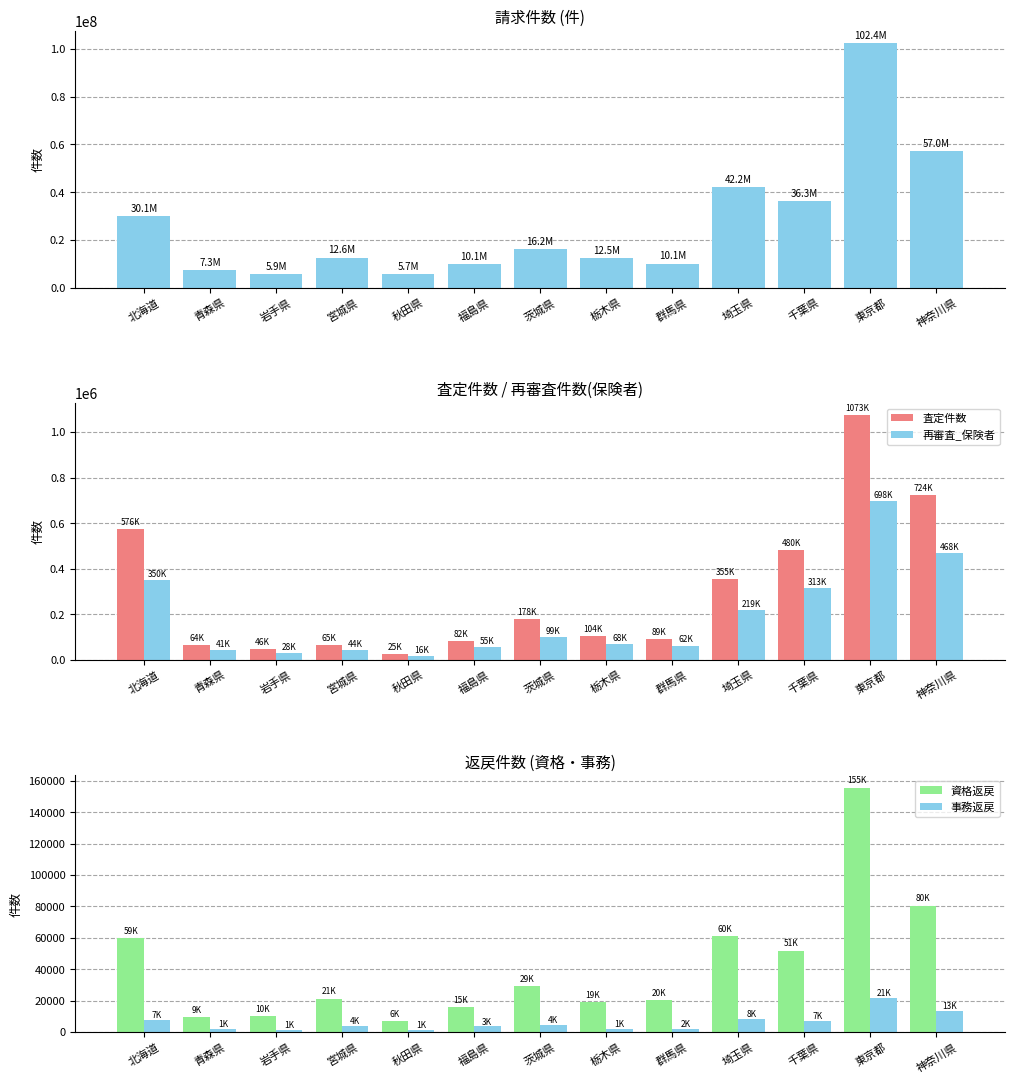

How many values in the 再審査_保険者 series exceed 68514?

6